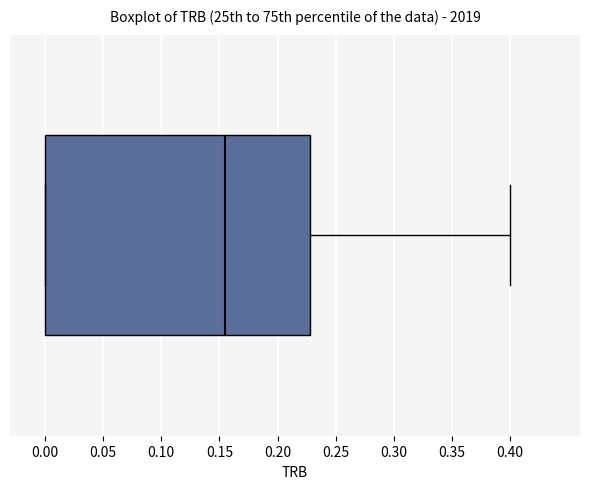

Read this box plot against the x-axis: the position of the median line, the range covered by the box, and the ends of both whiskers. The values are not printed on the chart, so give them approximately, as read against the axis.

median 0.155, box 0.000 to 0.230, whiskers 0.000 to 0.400